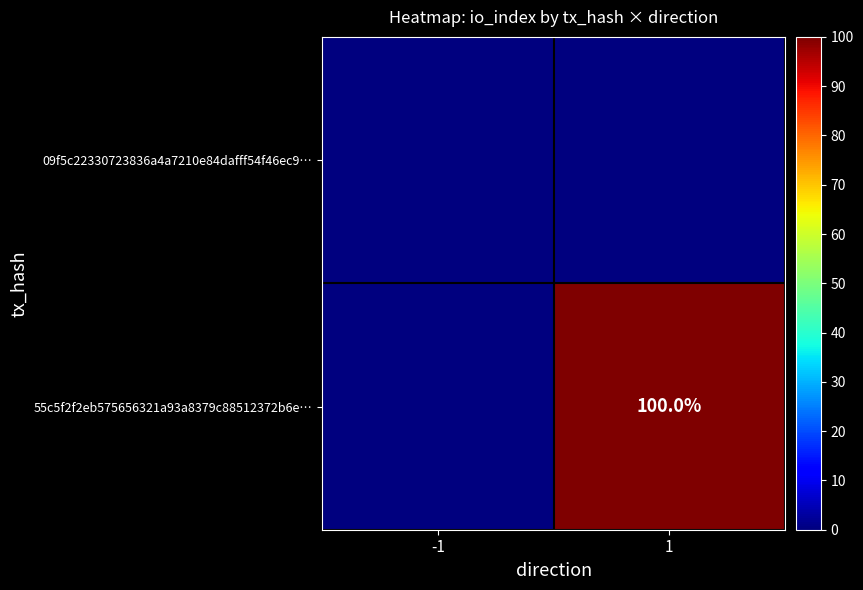

The value of 55c5f2f2eb575656321a93a8379c88512372b6e… at 1 is 100. True or false?

True